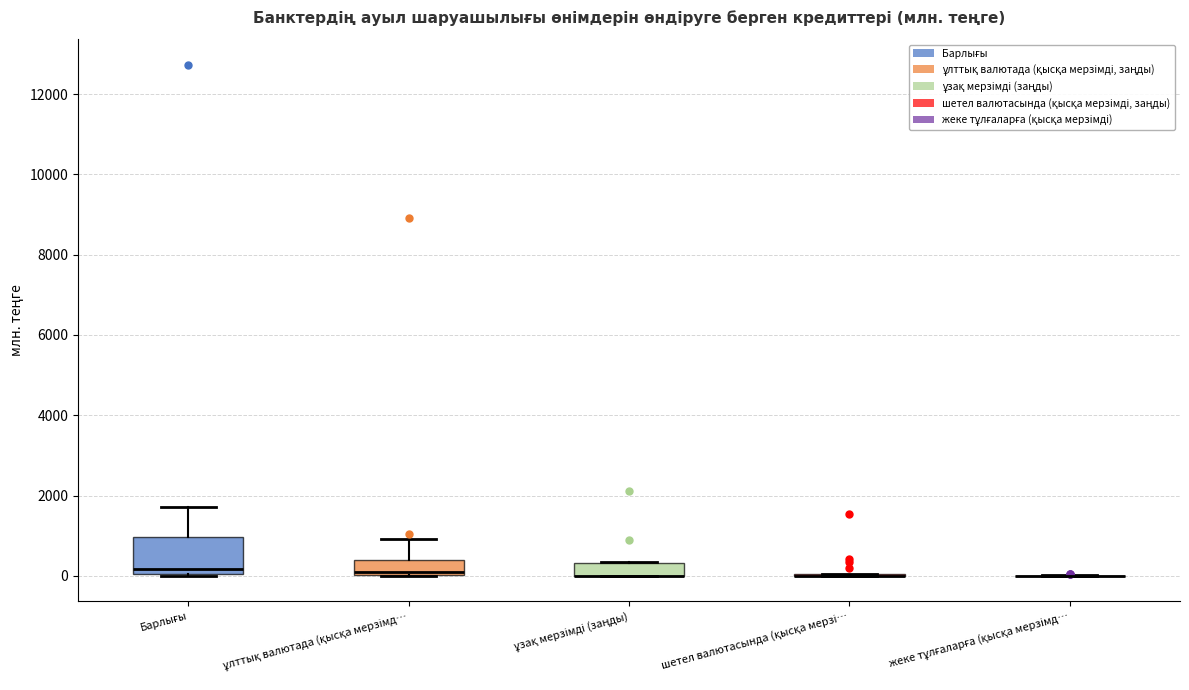

Reading left to right, read every box against the y-axis: the position of its median line, the range the box covers, and the ends of its whiskers. The values are not printed on the chart, so give them approximately, as read against the axis.

Барлығы: median 200, box 0 to 1000, whiskers 0 to 1800
ұлттық валютада (қысқа мерзімд…: median 0 (just above the box's lower edge), box 0 to 400, whiskers 0 to 1000
ұзақ мерзімді (заңды): median 0 (drawn on the box's lower edge), box 0 to 400, whiskers 0 to 400
шетел валютасында (қысқа мерзі…: box collapsed to a line at 0, whiskers 0 to 0
жеке тұлғаларға (қысқа мерзімд…: box collapsed to a line at 0, whiskers 0 to 0